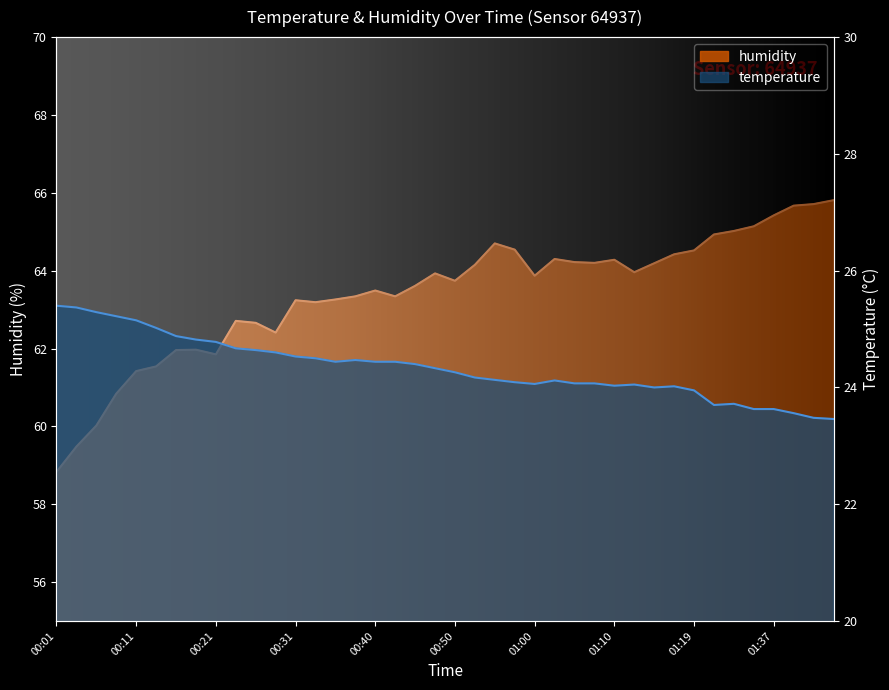

Rank the series at 00:26 from highest to lowest value.

humidity, temperature